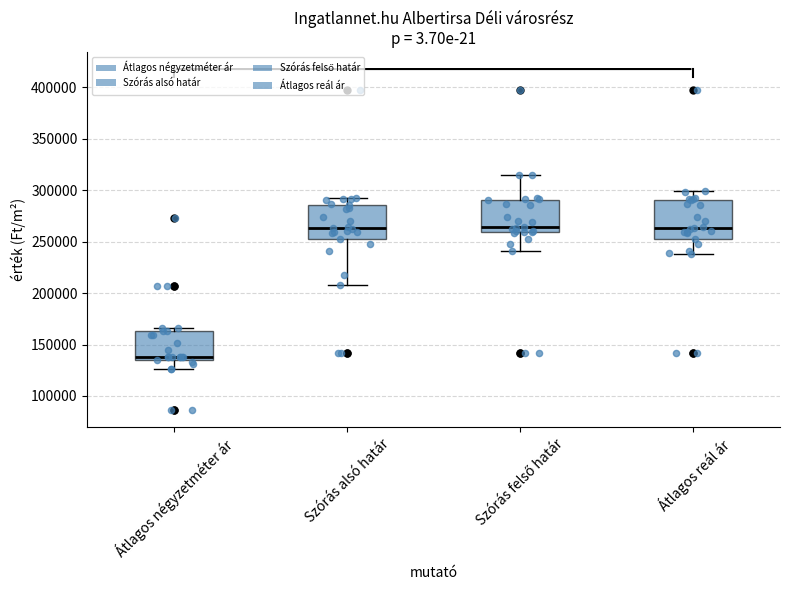

Reading left to right, read every box against the y-axis: the position of its median line, the range the box covers, and the ends of its whiskers. The values are not printed on the chart, so give them approximately, as read against the axis.

Átlagos négyzetméter ár: median 140000, box 135000 to 165000, whiskers 125000 to 165000 (just above the box's upper edge)
Szórás alsó határ: median 265000, box 255000 to 285000, whiskers 210000 to 290000
Szórás felső határ: median 265000, box 260000 to 290000, whiskers 240000 to 315000
Átlagos reál ár: median 265000, box 255000 to 290000, whiskers 240000 to 300000